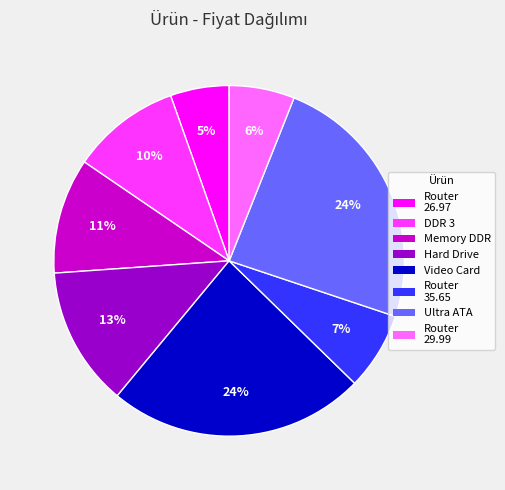

To the nearest percent, what is the difference between the largest and smallest slice percentages?

19%